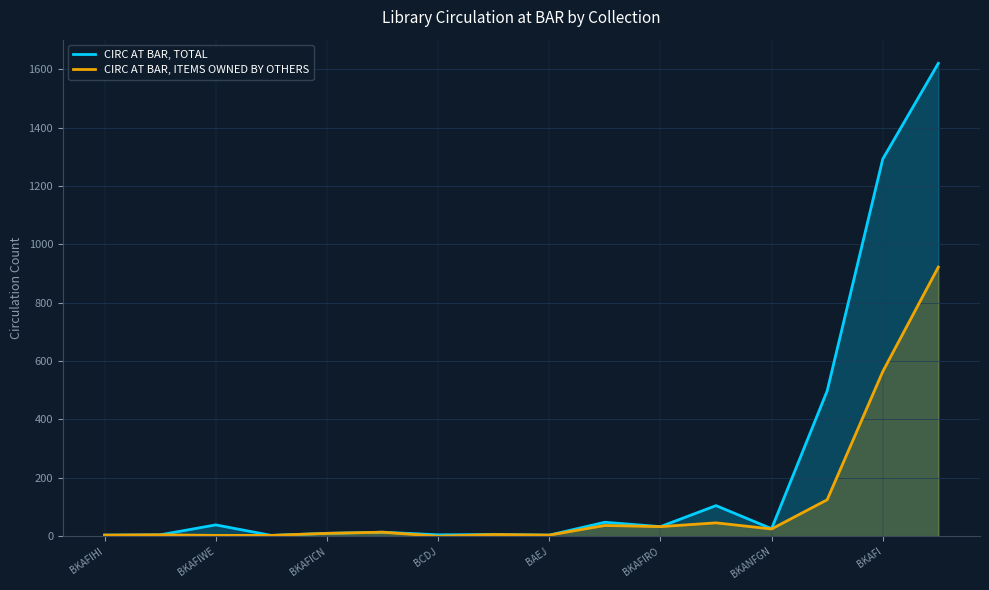

True or false: CIRC AT BAR, TOTAL and CIRC AT BAR, ITEMS OWNED BY OTHERS intersect in this chart.

False